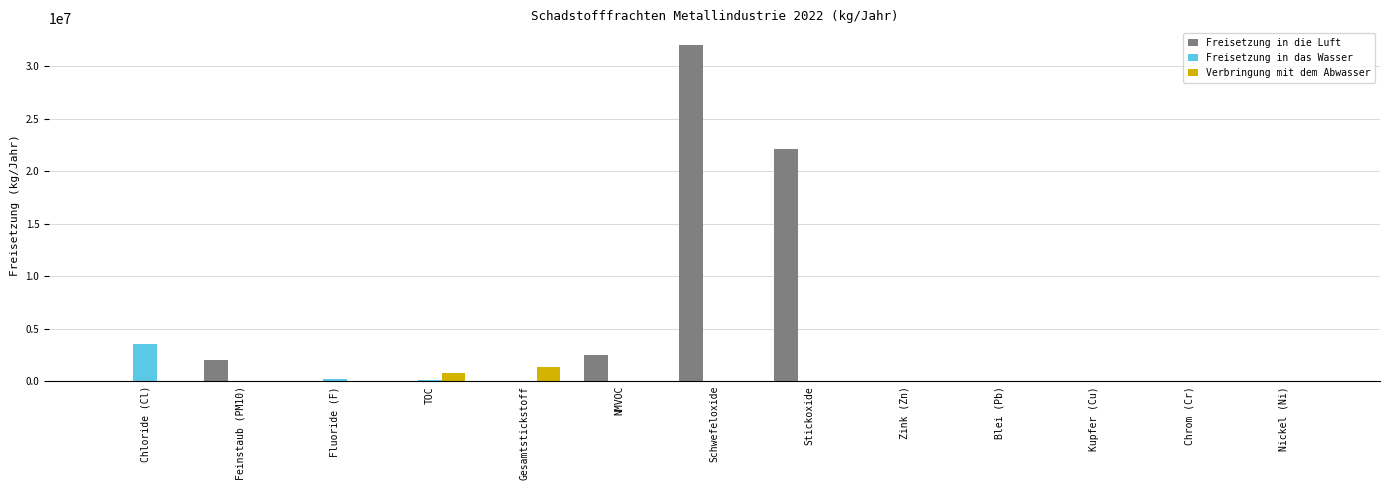

Is it true that Freisetzung in die Luft equals 13674793 at Chloride (Cl)?

False